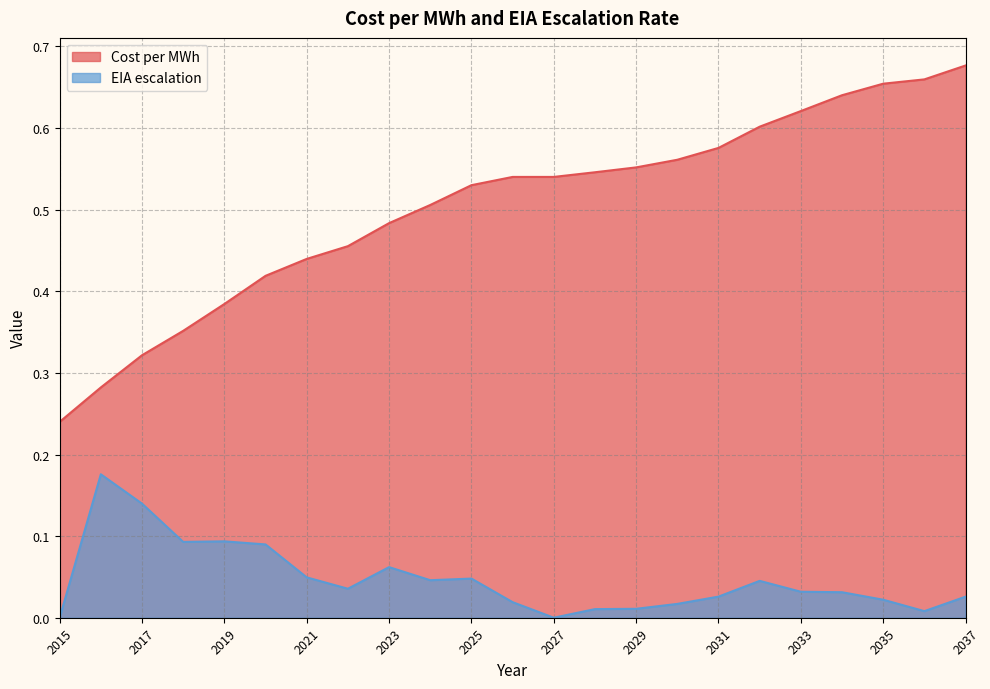

Reading left to right, transcribe all the data shown in this chart.

Cost per MWh: 2015=0.2	2016=0.3	2017=0.3	2018=0.4	2019=0.4	2020=0.4	2021=0.4	2022=0.5	2023=0.5	2024=0.5	2025=0.5	2026=0.5	2027=0.5	2028=0.5	2029=0.6	2030=0.6	2031=0.6	2032=0.6	2033=0.6	2034=0.6	2035=0.7	2036=0.7	2037=0.7
EIA escalation: 2015=0.0	2016=0.2	2017=0.1	2018=0.1	2019=0.1	2020=0.1	2021=0.0	2022=0.0	2023=0.1	2024=0.0	2025=0.0	2026=0.0	2027=0.0	2028=0.0	2029=0.0	2030=0.0	2031=0.0	2032=0.0	2033=0.0	2034=0.0	2035=0.0	2036=0.0	2037=0.0